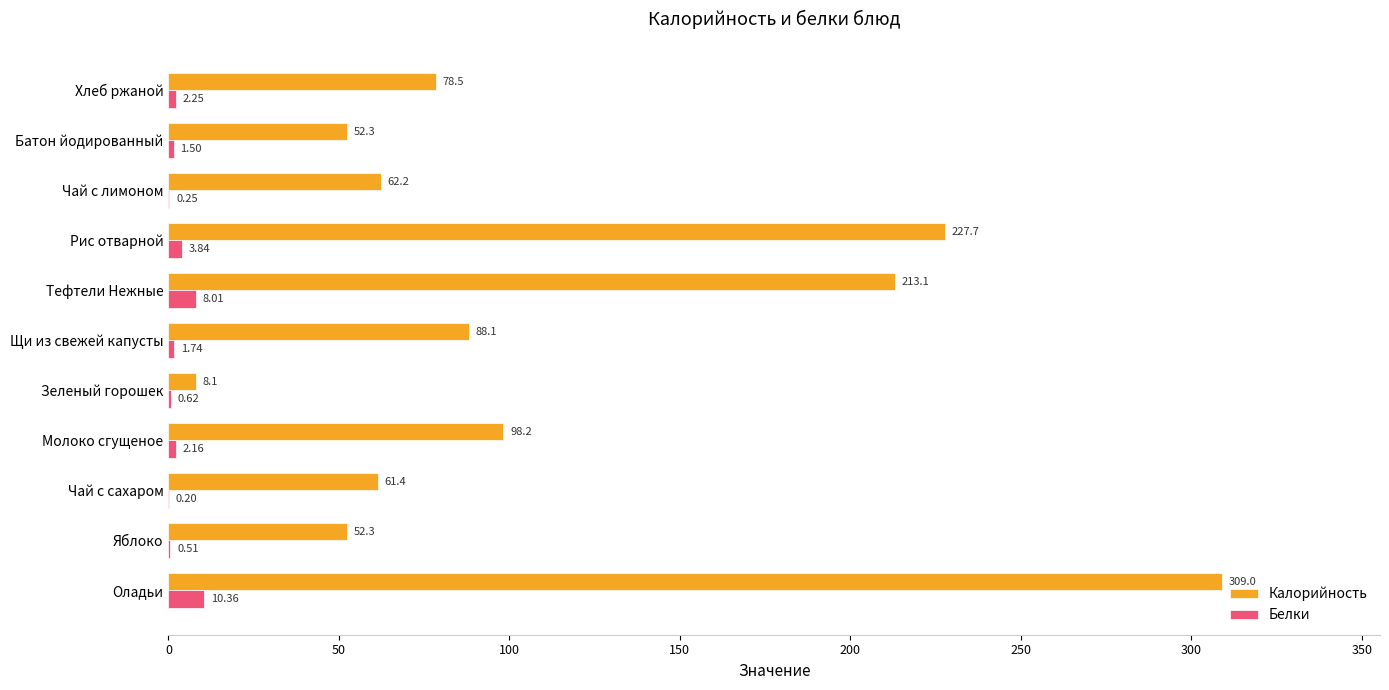

At which label is Белки closest to 5?

Рис отварной